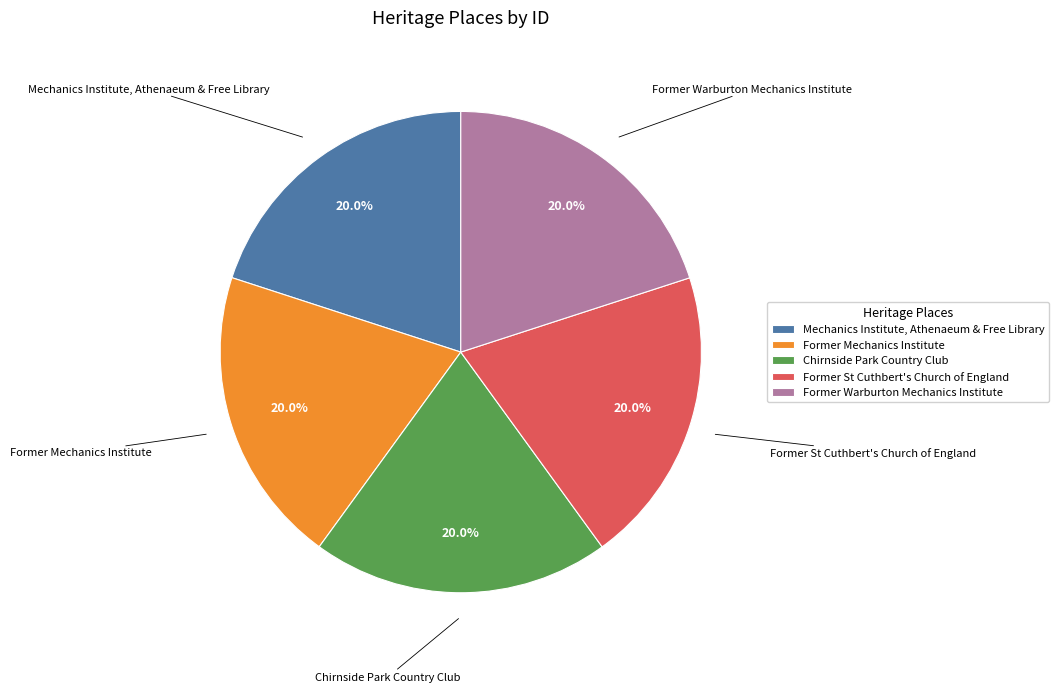

To the nearest percent, what is the combined percentage of Former Mechanics Institute and Former St Cuthbert's Church of England?

40%